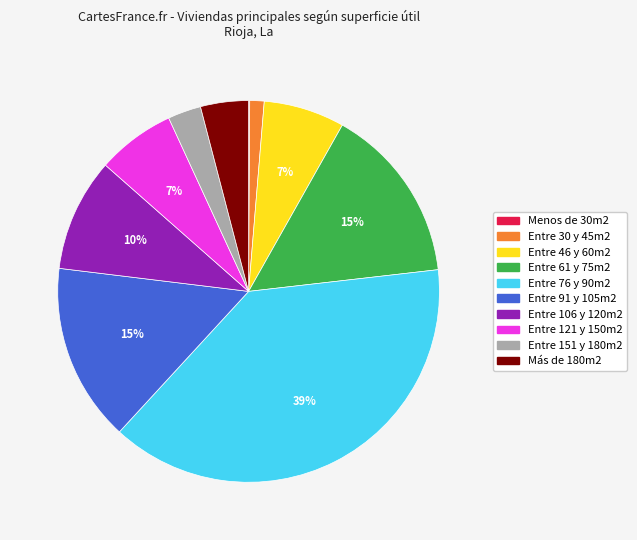

To the nearest percent, what percentage of the pie is Entre 76 y 90m2?

39%